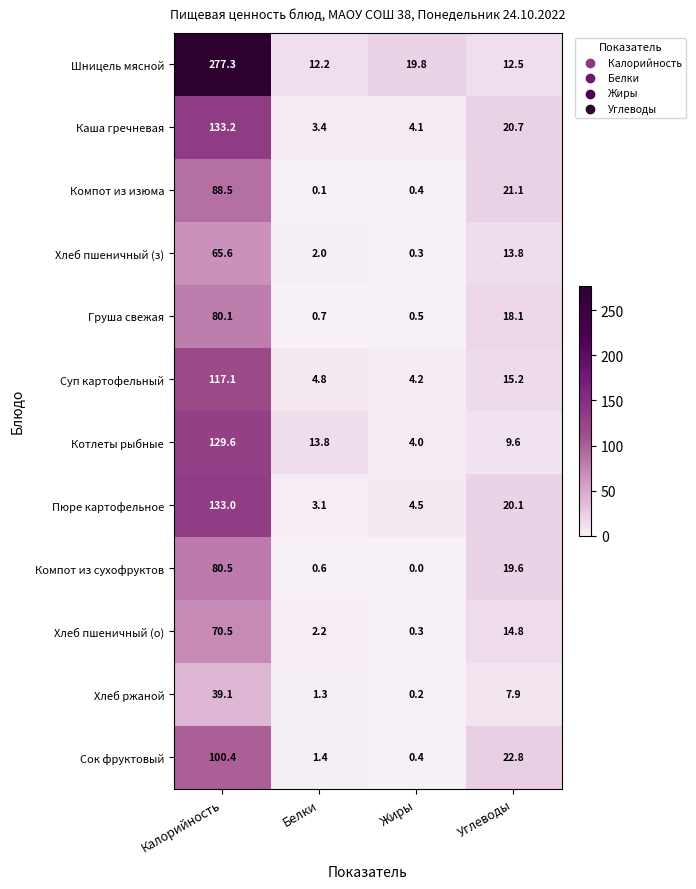

Between Калорийность and Белки, which series saw the biggest shift?

Шницель мясной